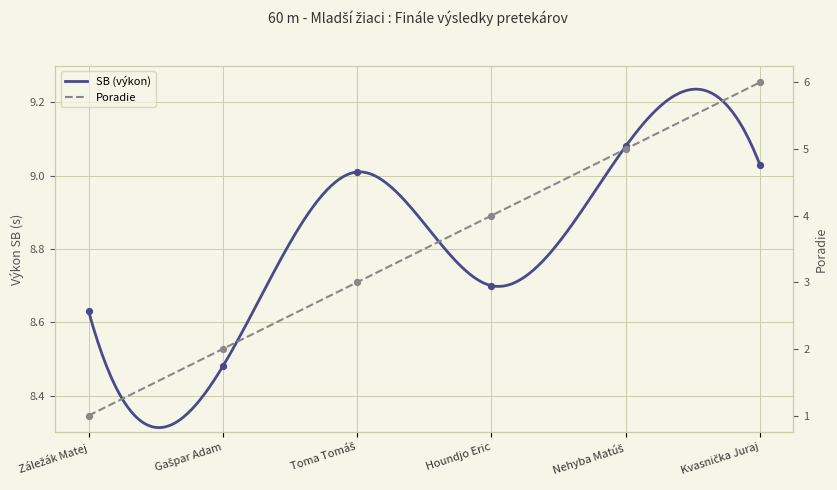

Is the value of SB at Houndjo Eric greater than the value of Poradie at Houndjo Eric?

Yes